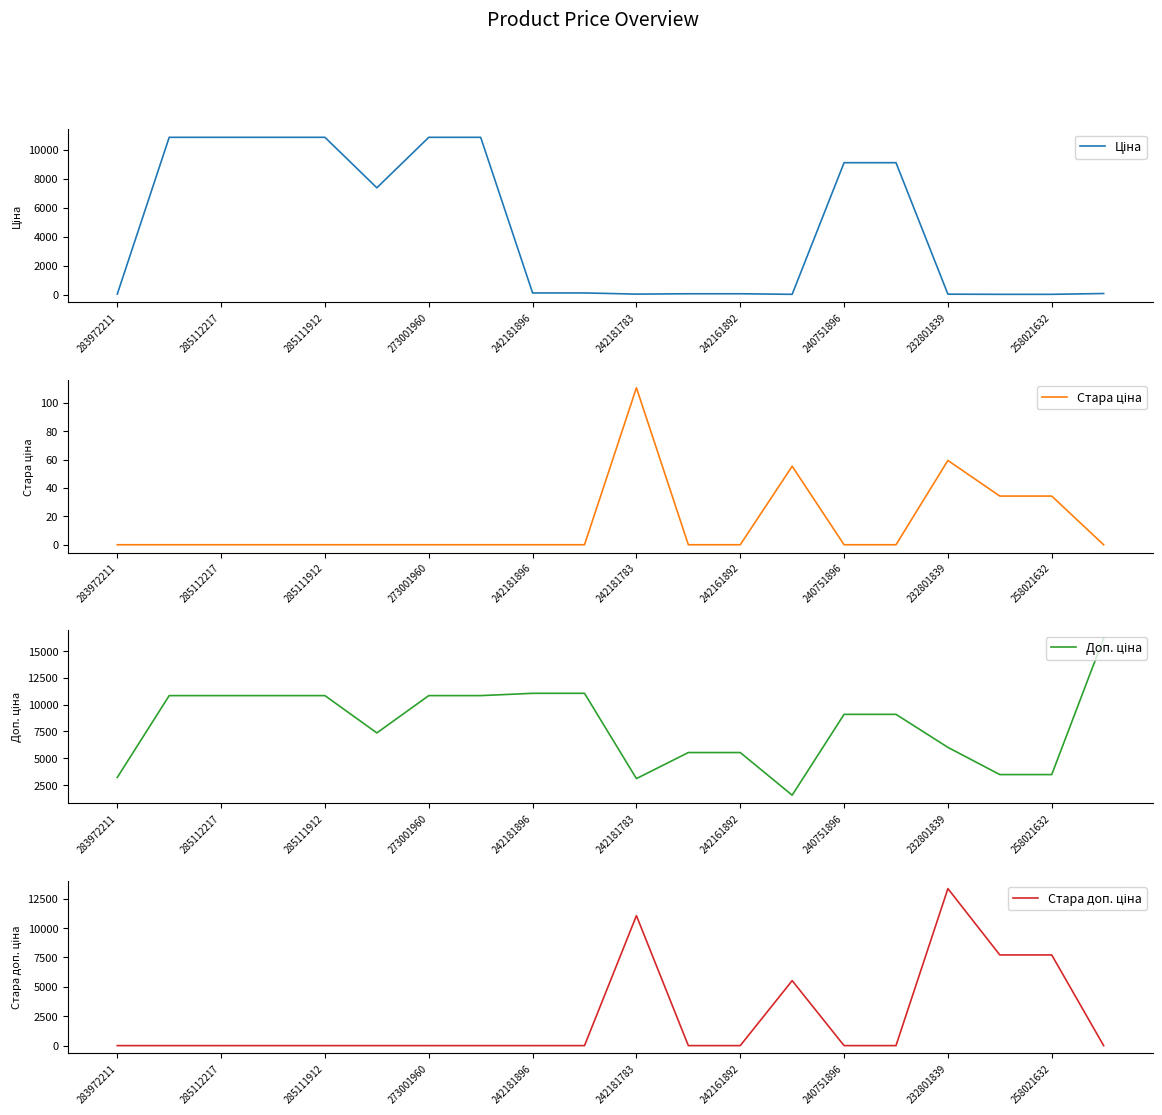

How many values in the Стара ціна series exceed 0?

5